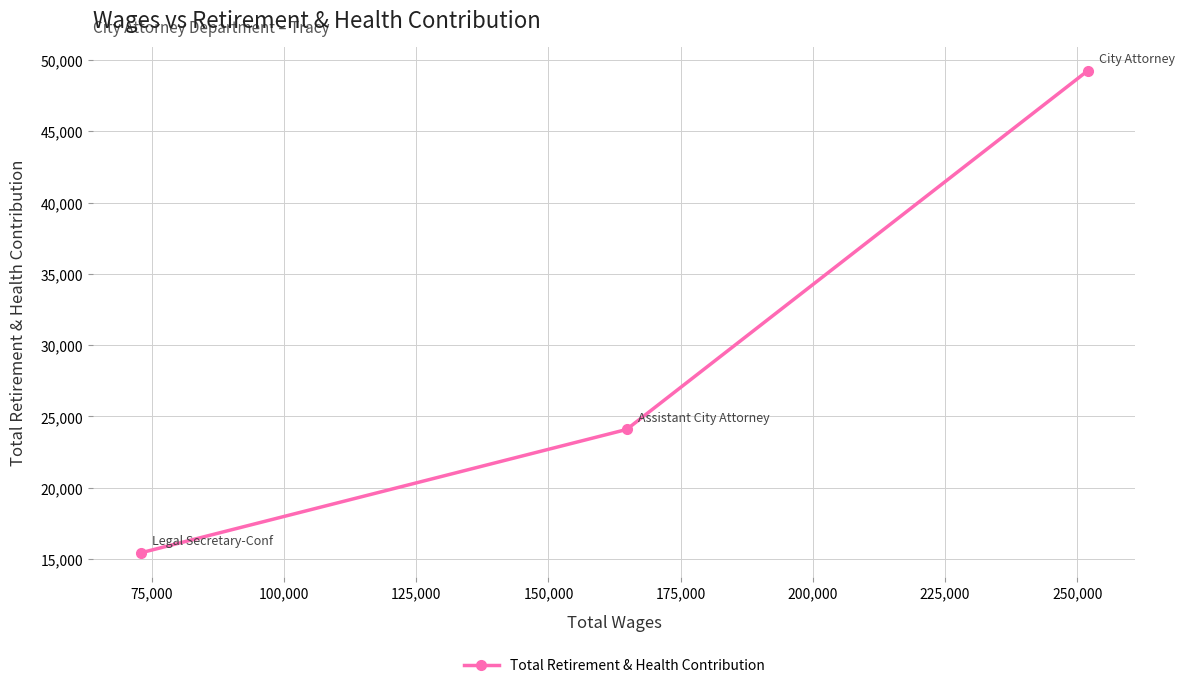

What is the value of the 2nd point from the left?

24085